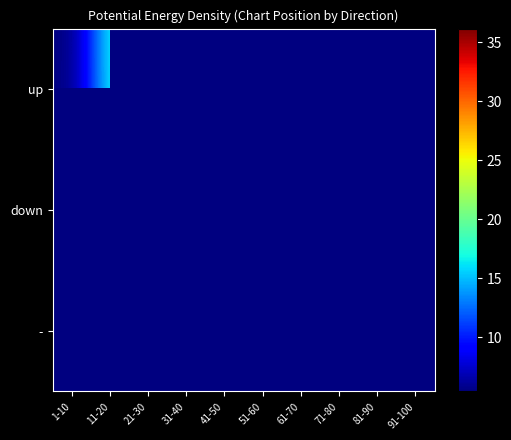

Rank the series by their average value, from lowest to highest.

up, down, -